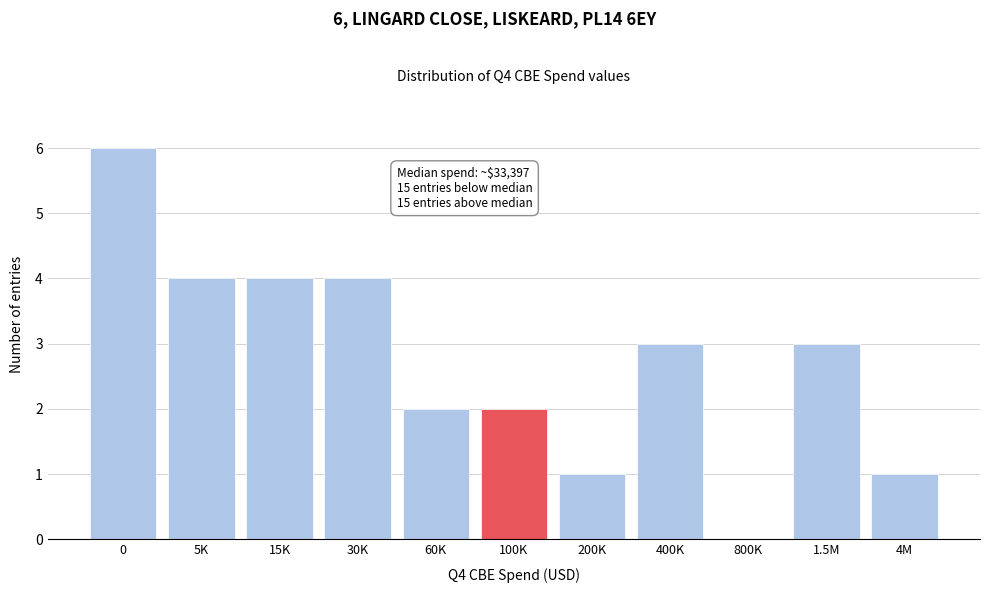

Reading left to right, transcribe all the data shown in this chart.

0=6	5K=4	15K=4	30K=4	60K=2	100K=2	200K=1	400K=3	800K=0	1.5M=3	4M=1